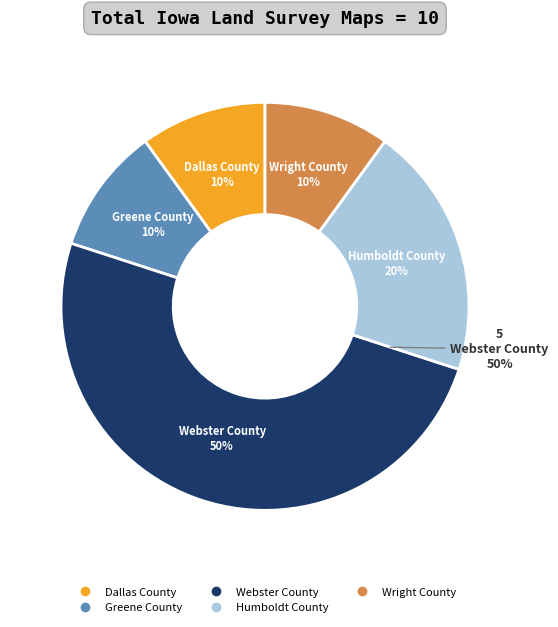

How many slices are in this pie chart?

5